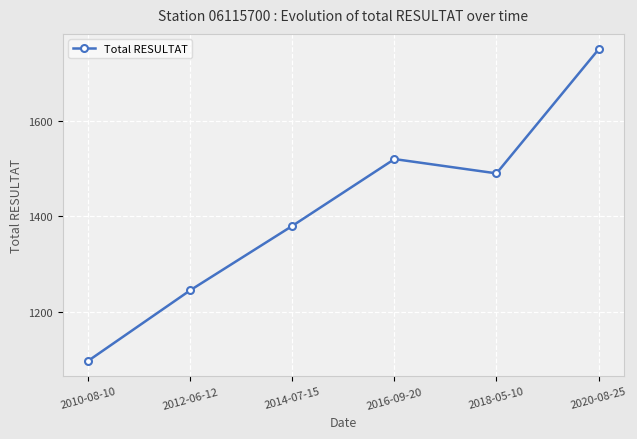

What is the difference between the values at 2016-09-20 and 2014-07-15?

140